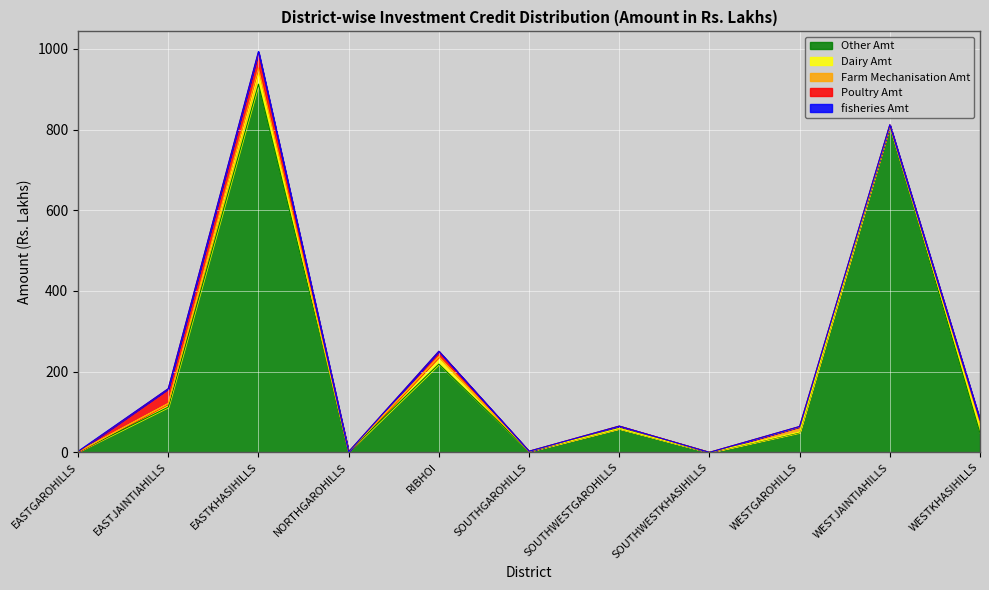

Which series has the widest spread of values?

Other Amt